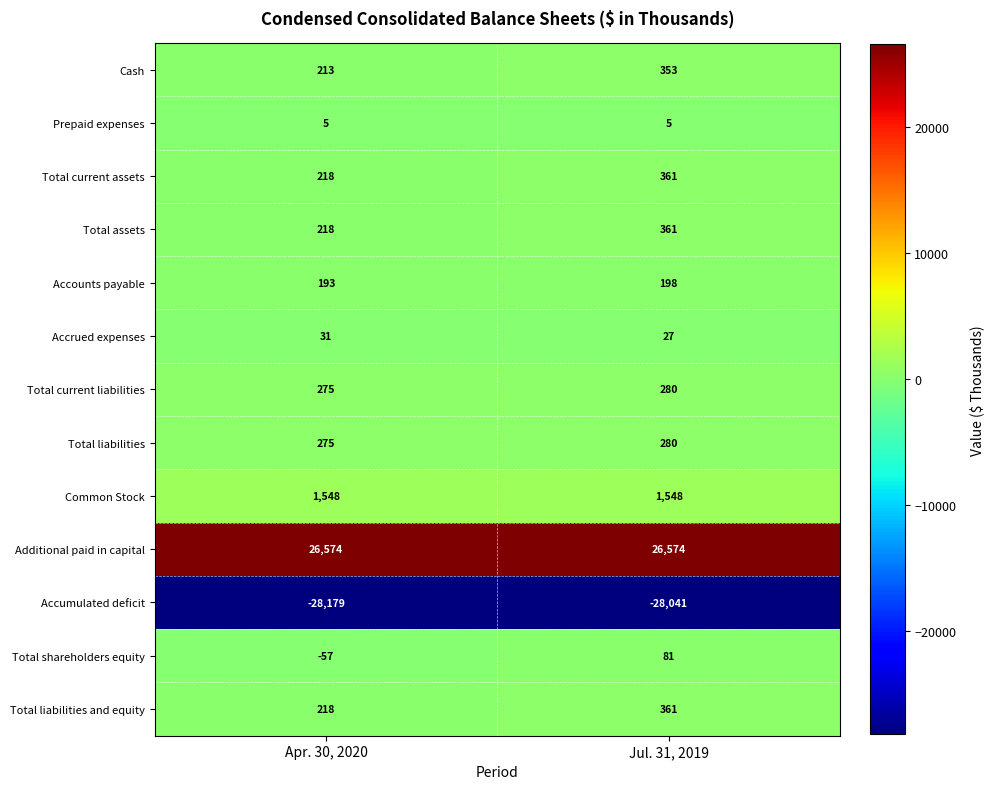

List the labels in order of Total current liabilities value, largest first.

Jul. 31, 2019, Apr. 30, 2020